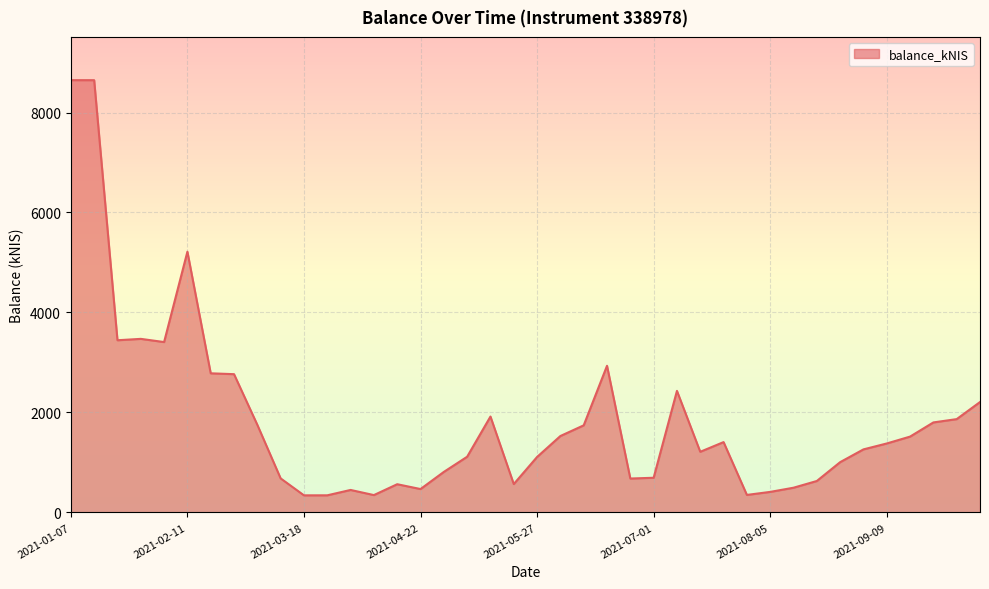

What is the maximum value shown in the chart?

8647.4